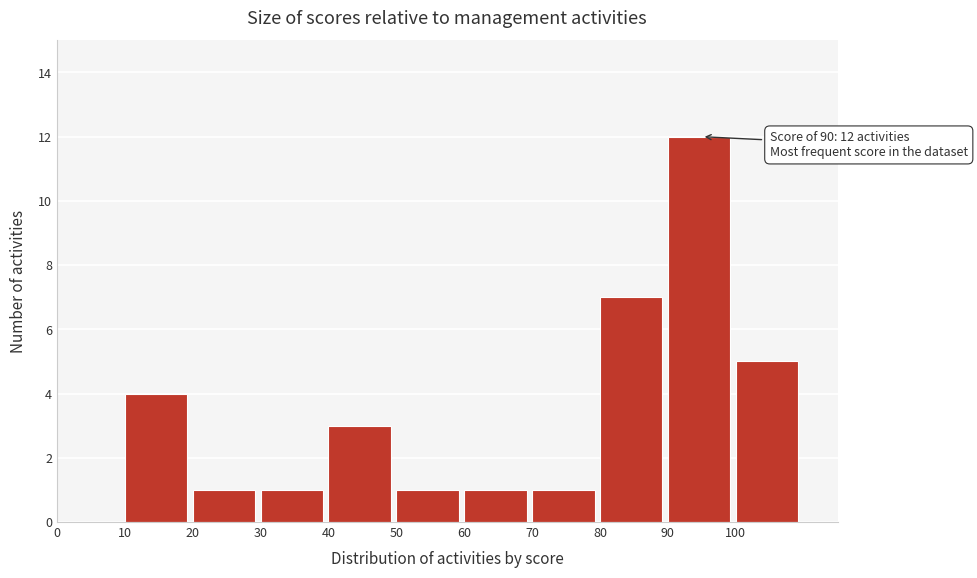

Which range on the x-axis has the tallest bar?

90 to 100